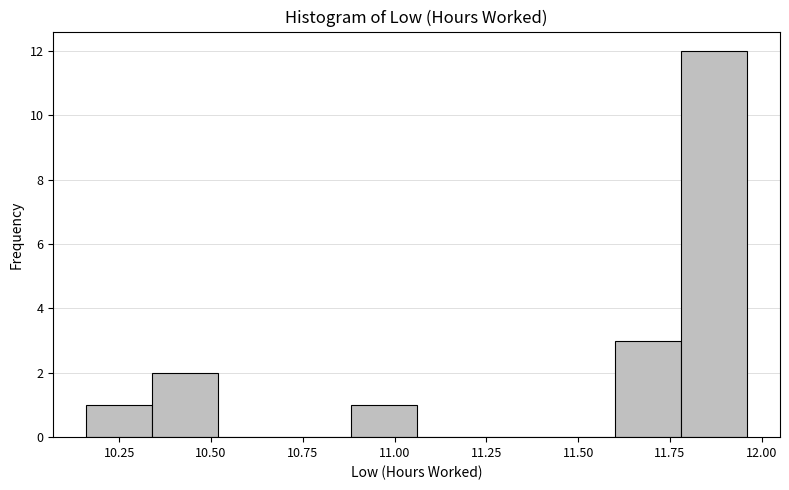

Around what value on the x-axis is the tallest bar? Give the approximate position of its centre, as read against the axis.

11.85